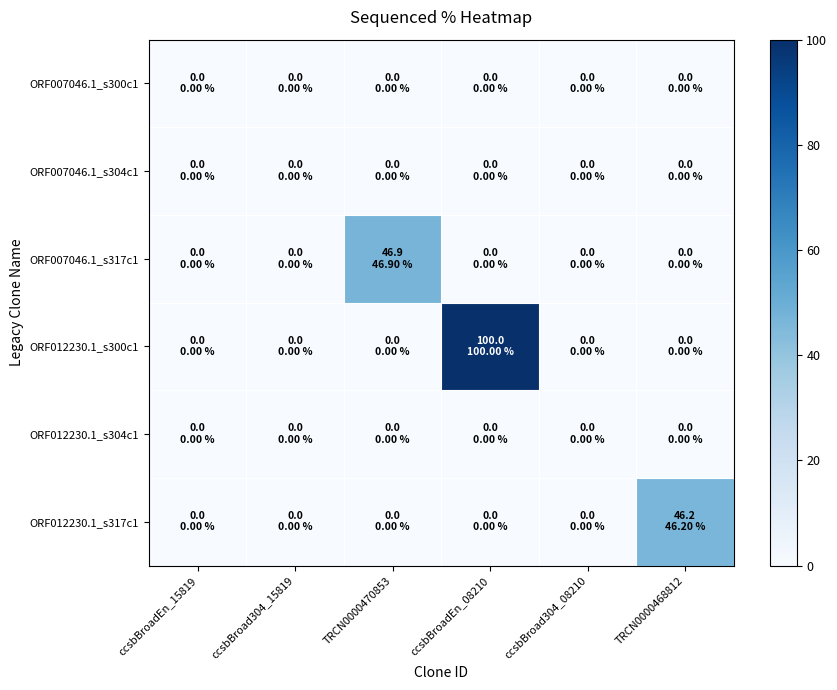

Which series has the widest spread of values?

ORF012230.1_s300c1